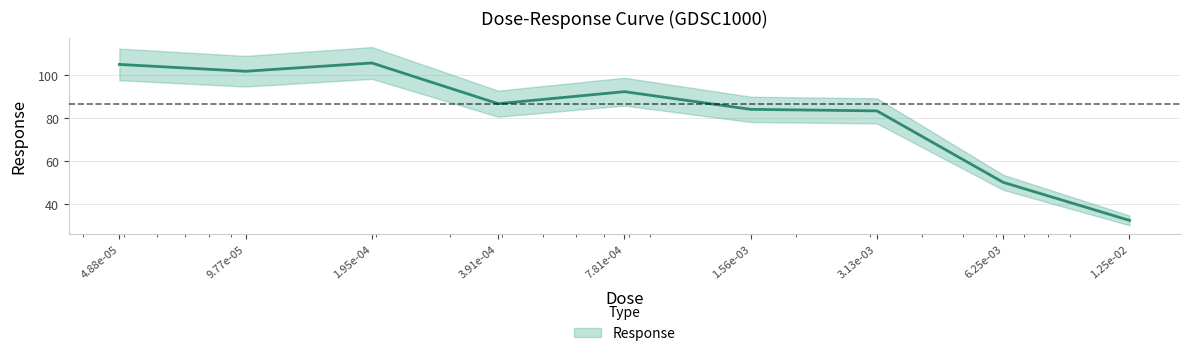

What is the label of the 1st point from the left?

4.88e-05